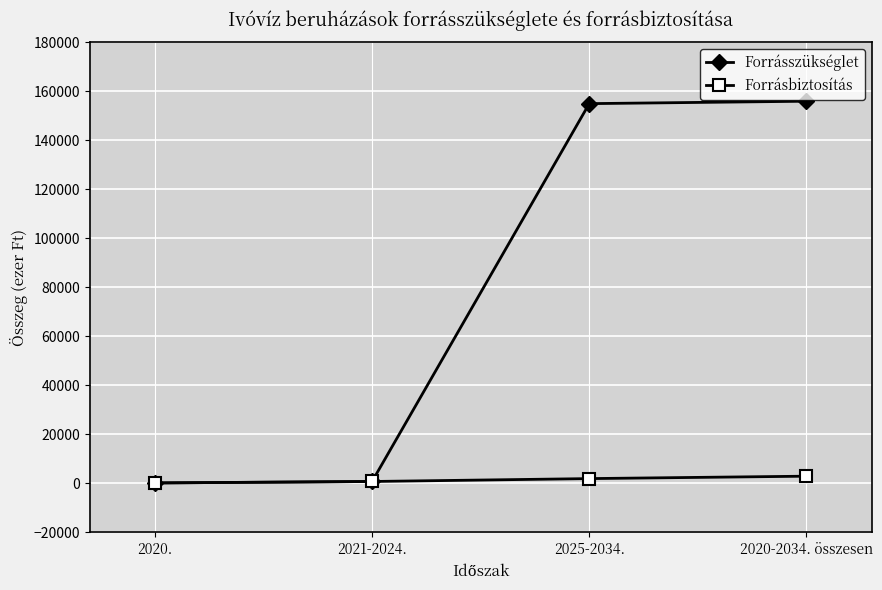

What is the average value of the Forrásszükséglet series?

77978